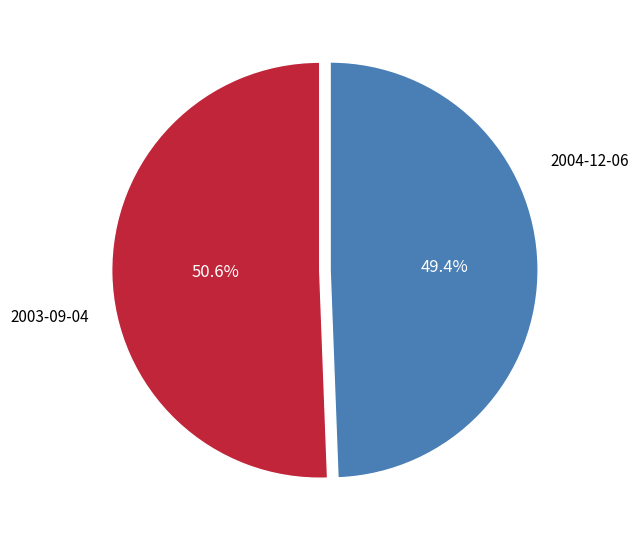

The 2003-09-04 slice represents 57% of the pie. True or false?

False